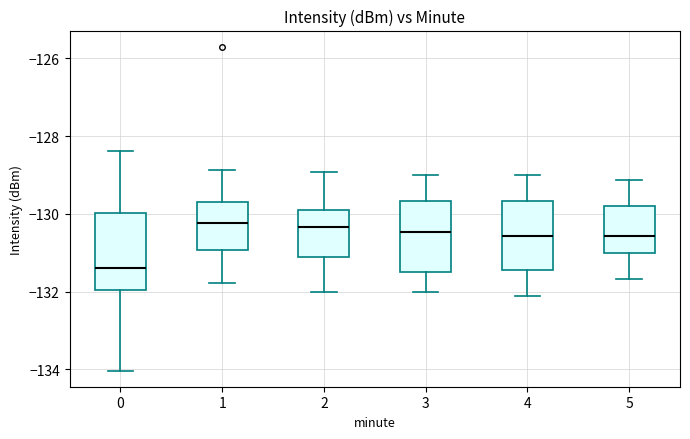

Where does the upper whisker of the box at x = 0 end on the y-axis? The values are not printed on the chart, so give them approximately, as read against the axis.

-128.4